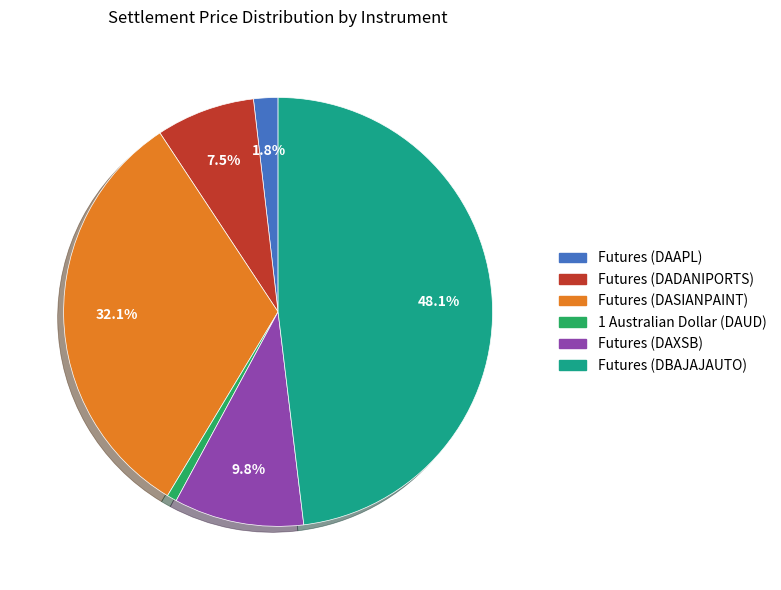

To the nearest percent, what is the difference between the Futures (DBAJAJAUTO) and 1 Australian Dollar (DAUD) slice percentages?

47%